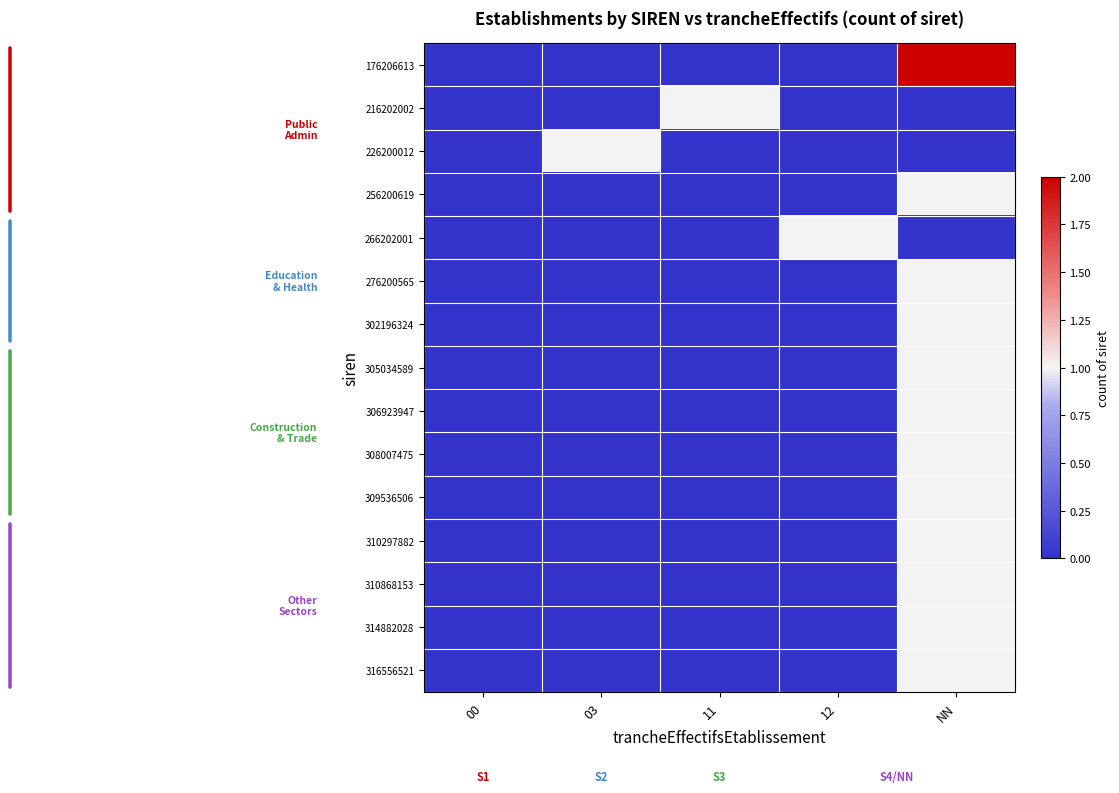

Rank the series by their maximum value, from lowest to highest.

216202002, 226200012, 256200619, 266202001, 276200565, 302196324, 305034589, 306923947, 308007475, 309536506, 310297882, 310868153, 314882028, 316556521, 176206613